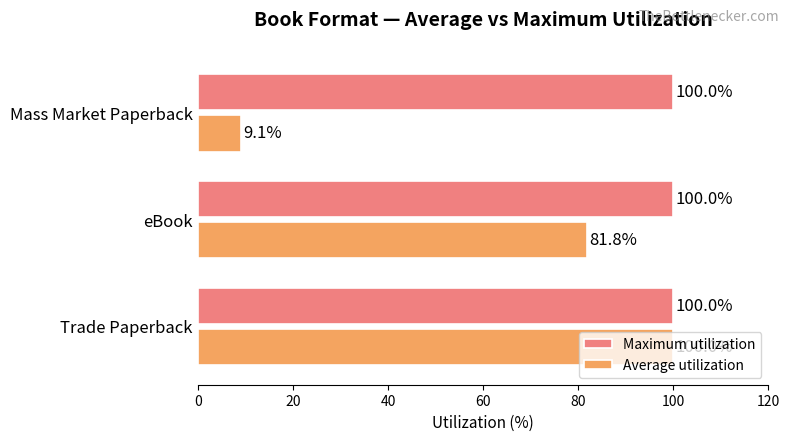

List the labels in order of Average utilization value, largest first.

Trade Paperback, eBook, Mass Market Paperback